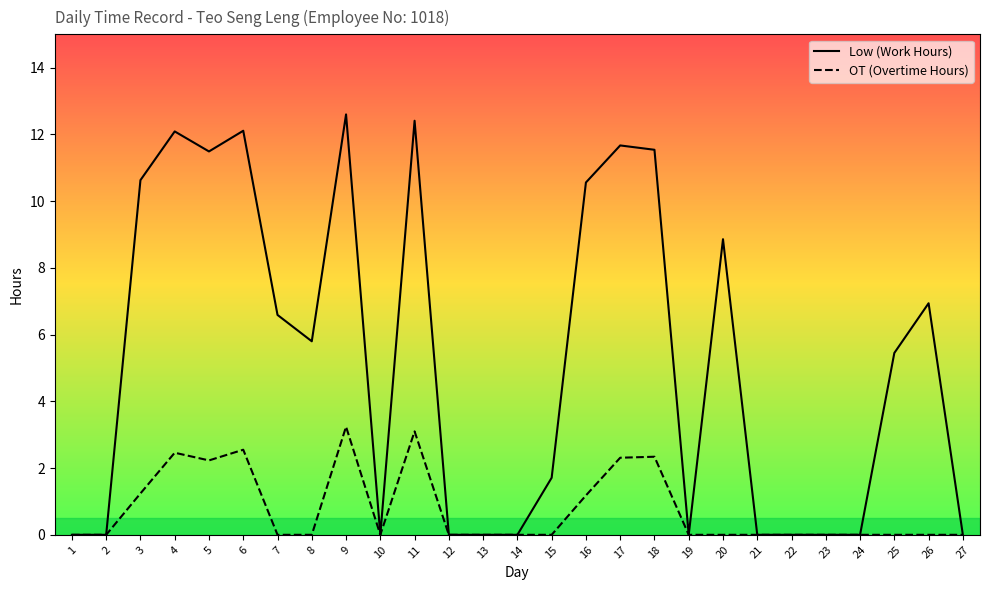

At 20, list the series in order from largest to smallest.

Low (Work Hours), OT (Overtime Hours)